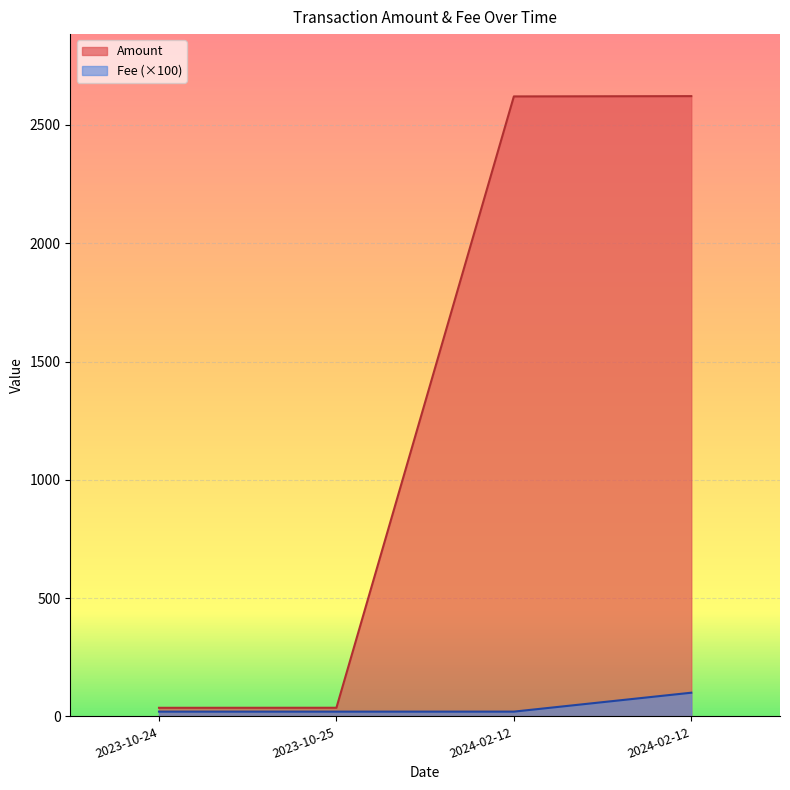

What is the difference between the Amount values at 2024-02-12 and 2023-10-25?

2584.4